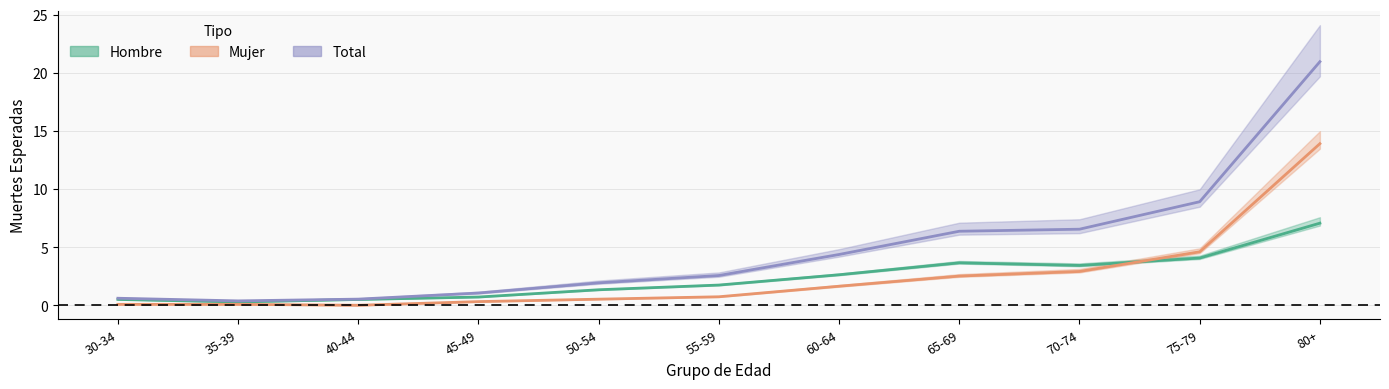

Read the Mujer_deaths value at 70-74.

2.9